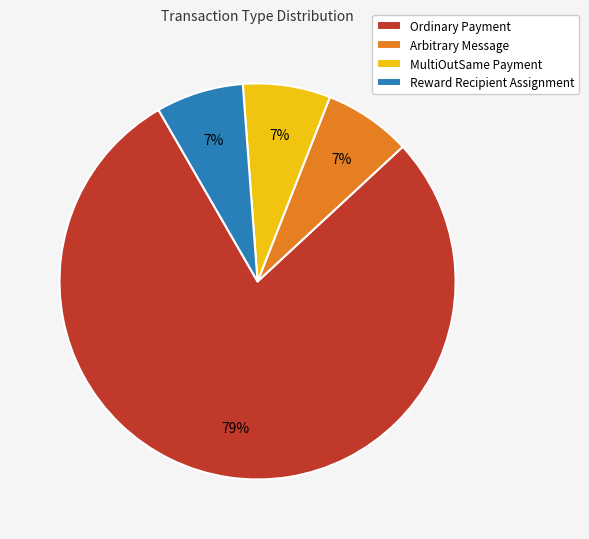

Count the number of slices in the pie.

4